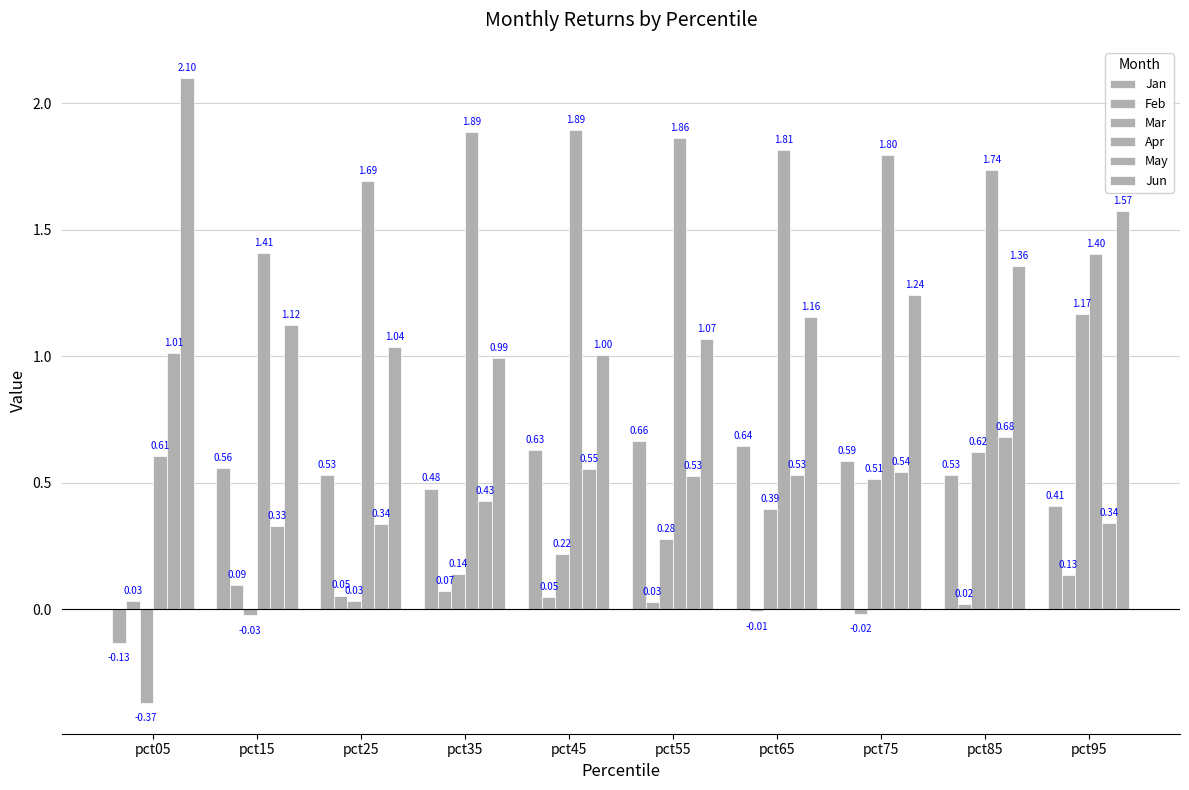

What is the value of the May bar at the 1st from the left?

1.0